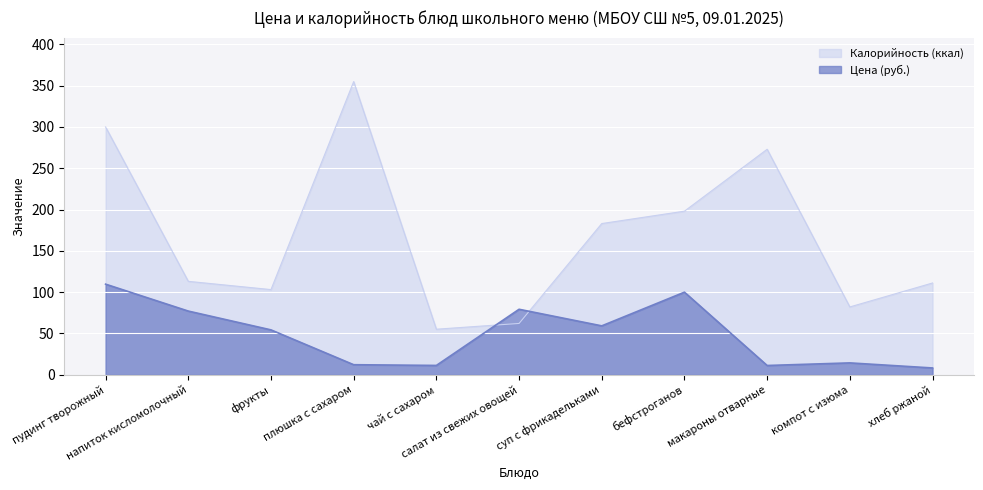

What is the spread (max minus min) of values at салат из свежих овощей?

17.2